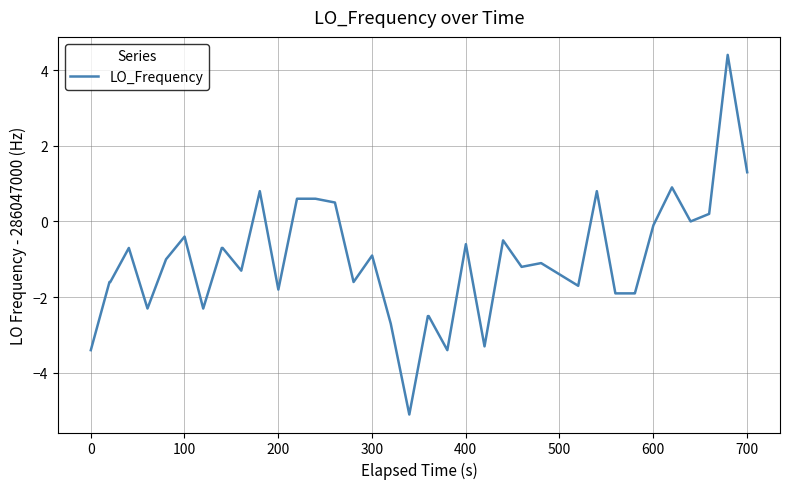

What is the difference between the maximum and minimum values?

9.5